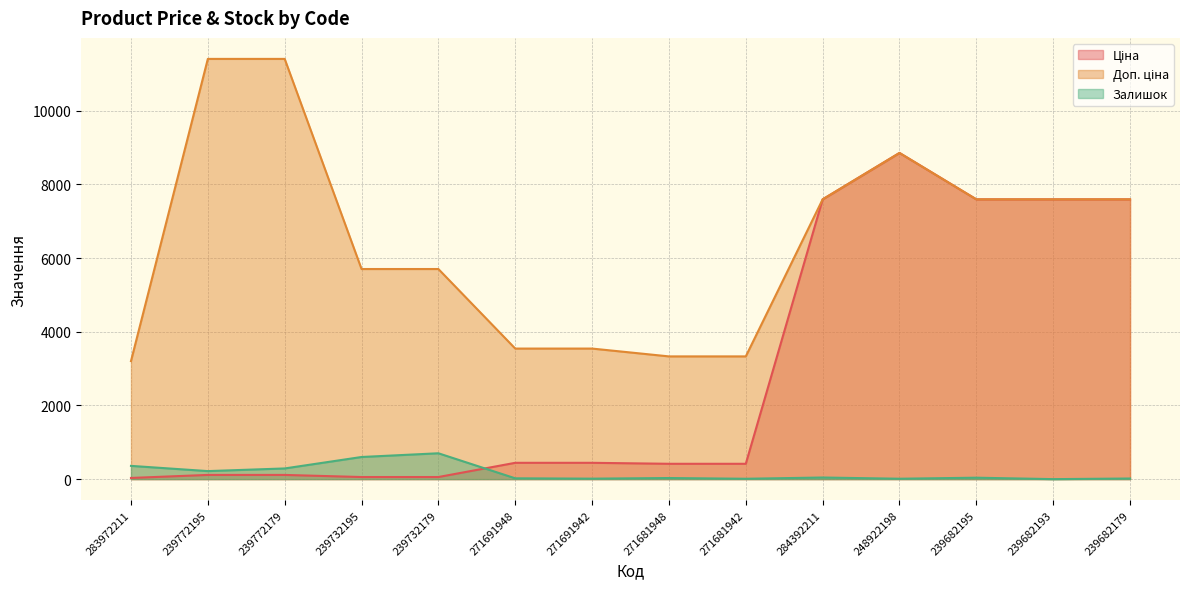

Does the chart have visible grid lines?

Yes